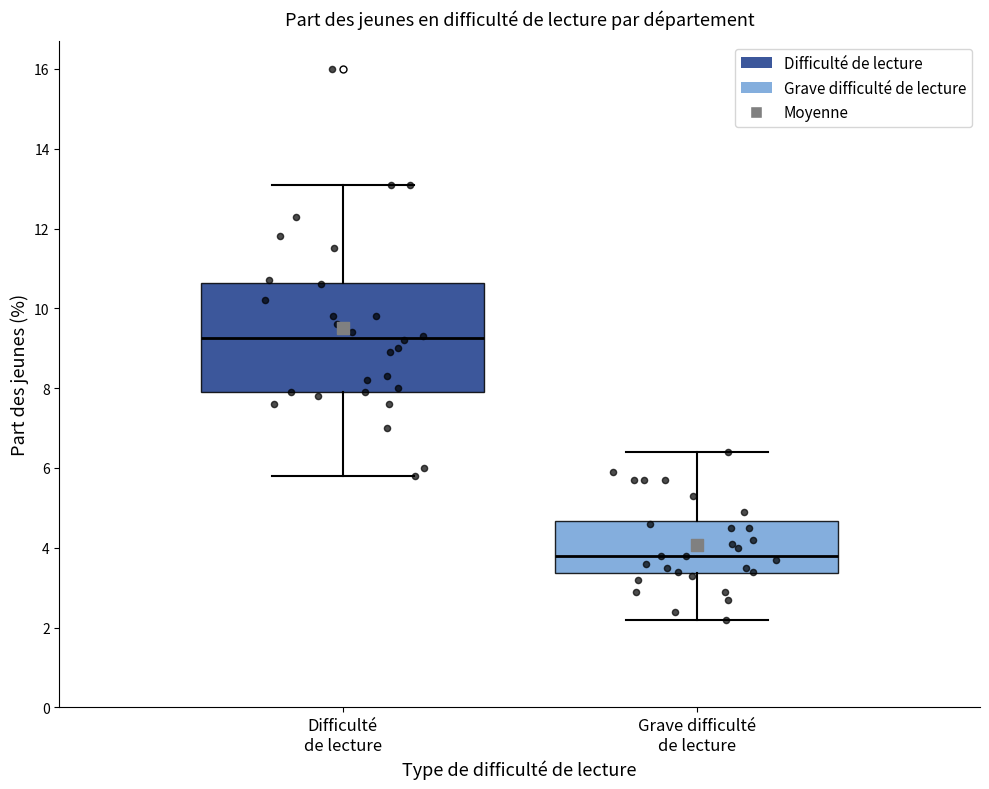

Which box's median line is the highest?

Difficulté de lecture